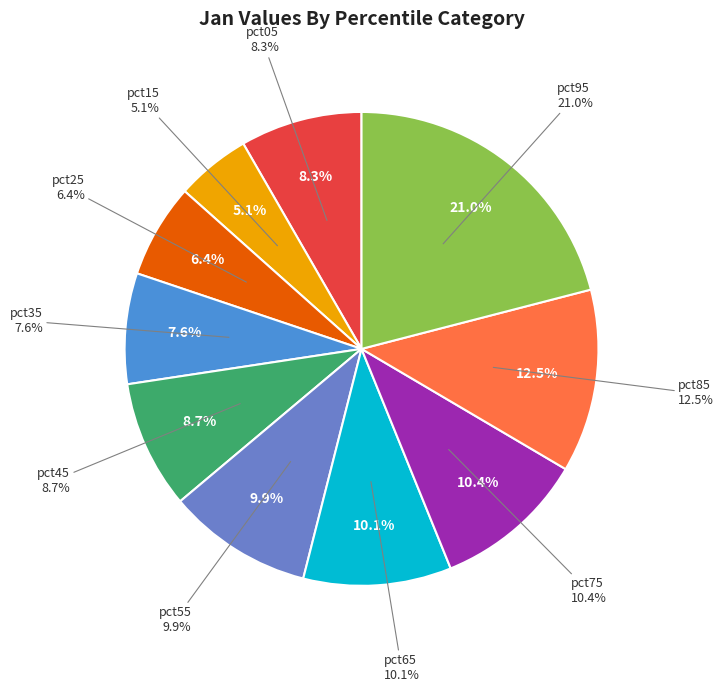

What percentage is NOT represented by pct75?

89.6%